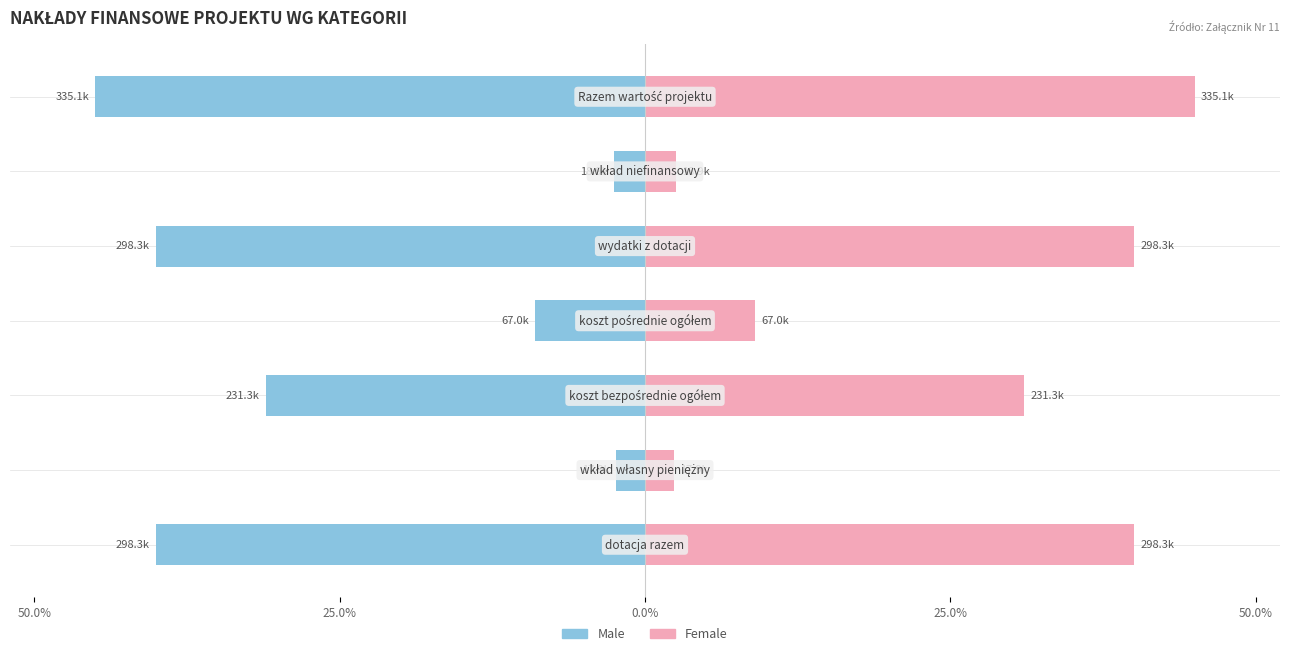

What is the difference between the highest and lowest values at 50.0%?

80.1